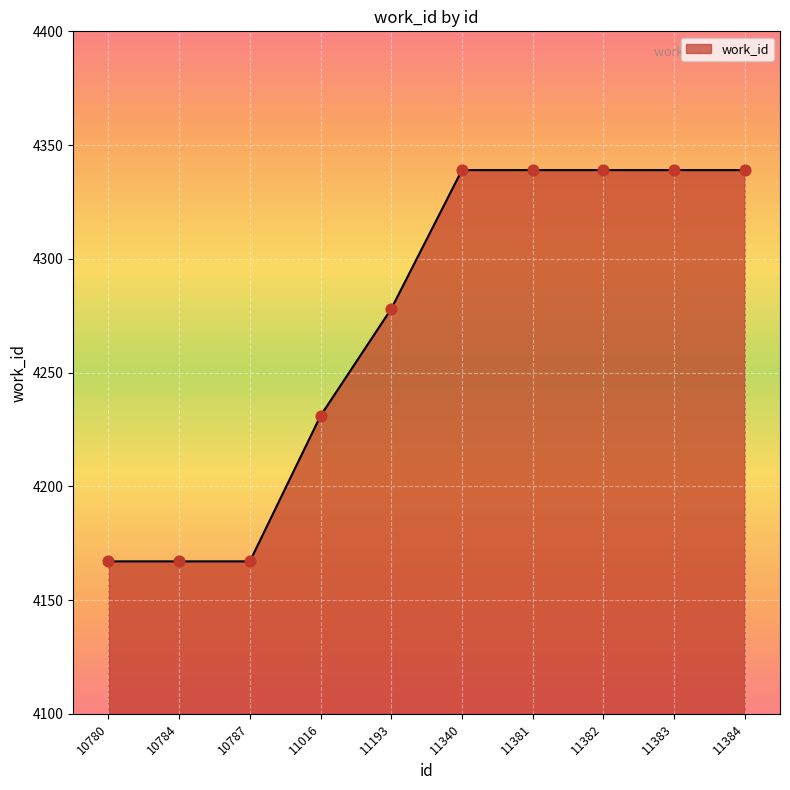

Which has a higher value, 11383 or 10787?

11383